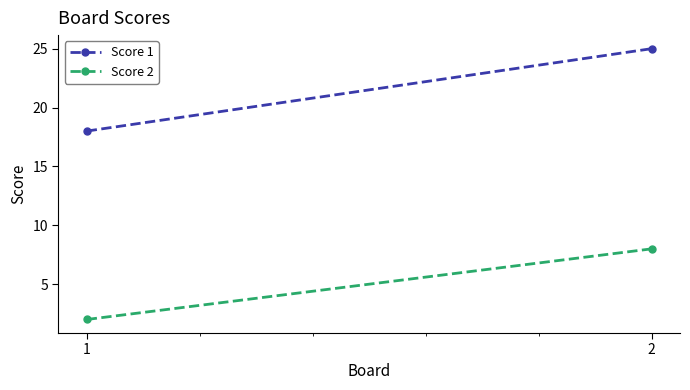

Is it true that Score 1 equals 18 at 1?

True